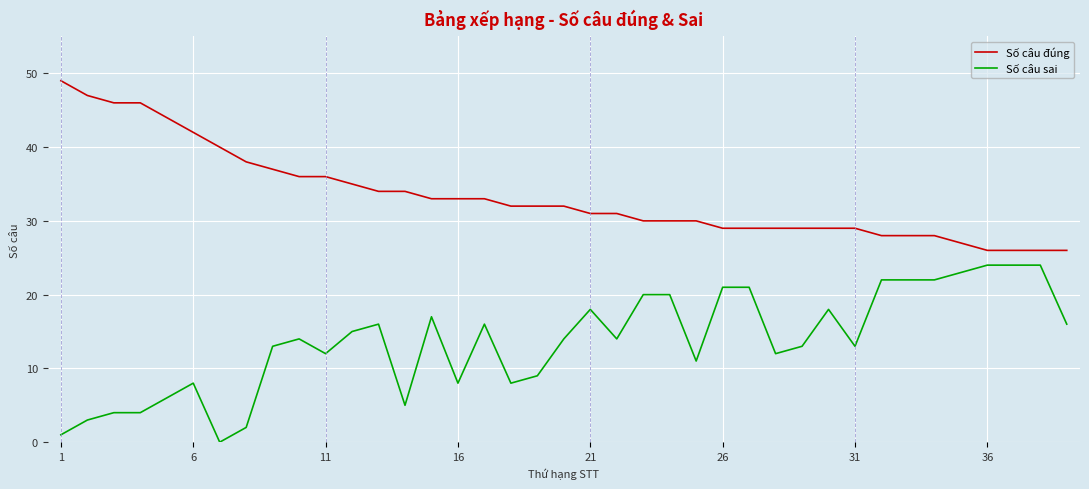

True or false: Số câu sai and Số câu đúng intersect in this chart.

False